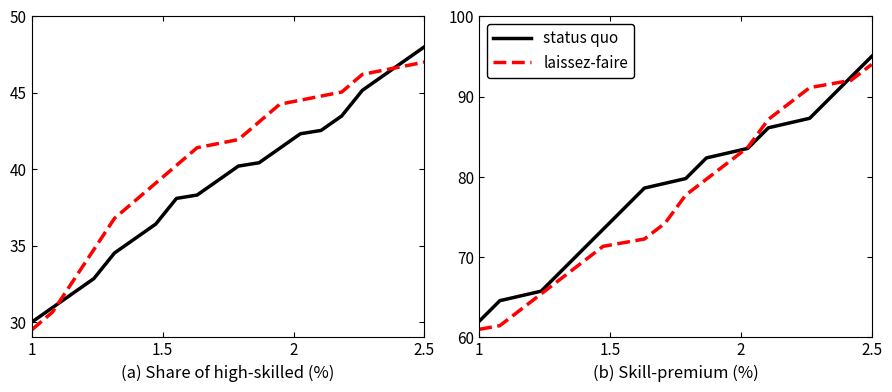

How many values in the laissez-faire series exceed 77?

10